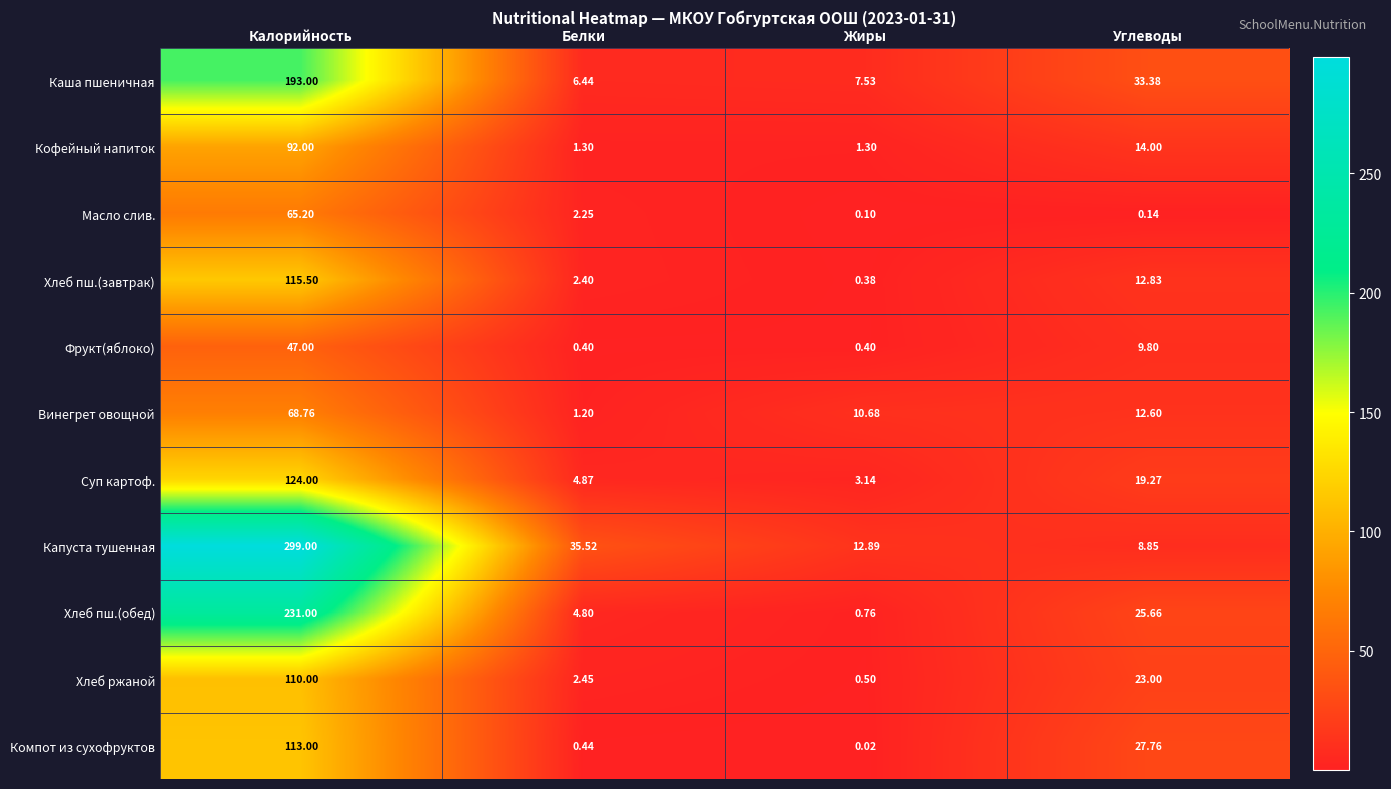

Between Белки and Жиры, which series saw the biggest shift?

Капуста тушенная